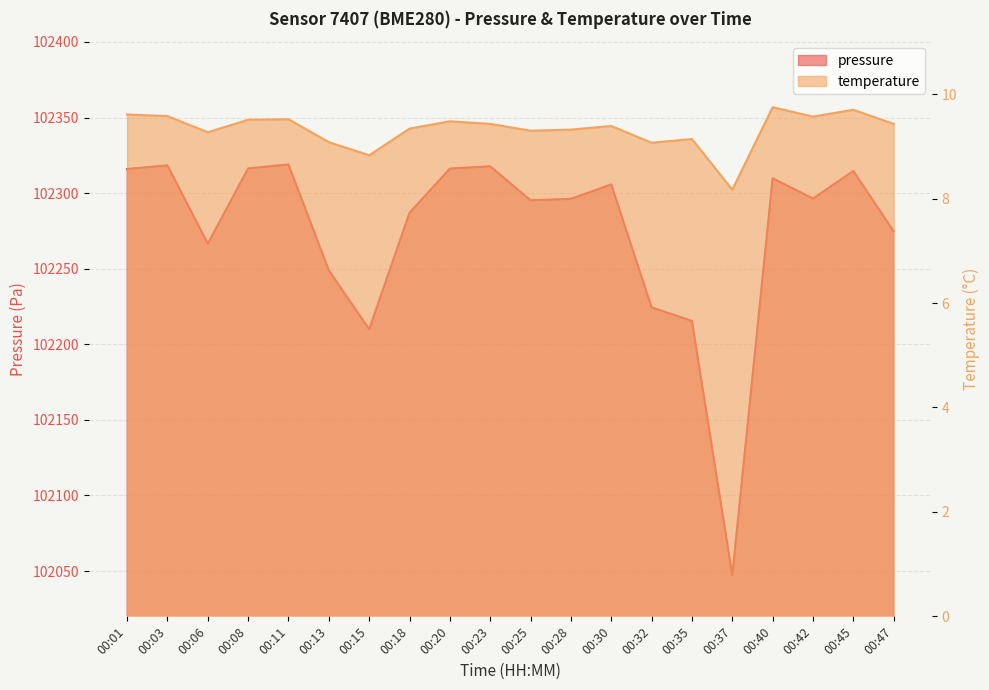

Rank the series by their maximum value, from lowest to highest.

temperature, pressure